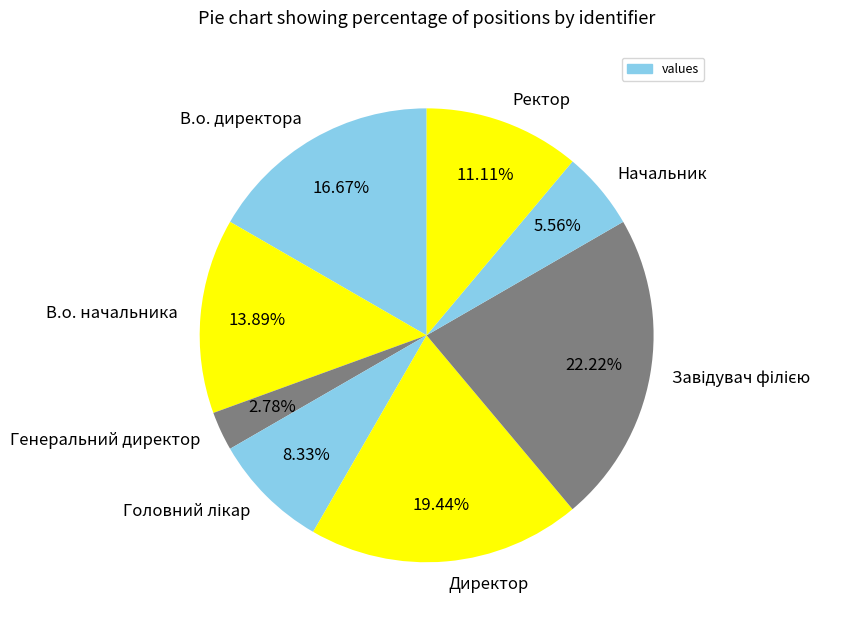

Which slice is the smallest?

Генеральний директор